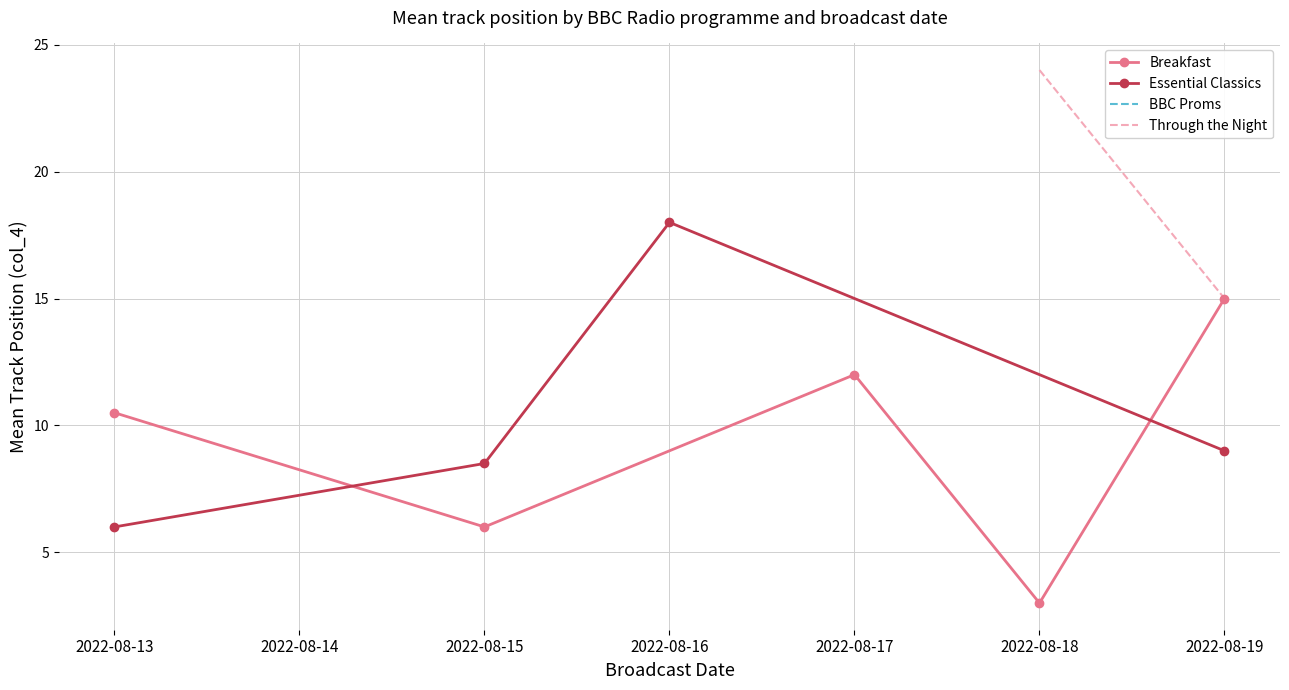

Which has a higher value, 2022-08-17 or 2022-08-19?

2022-08-19